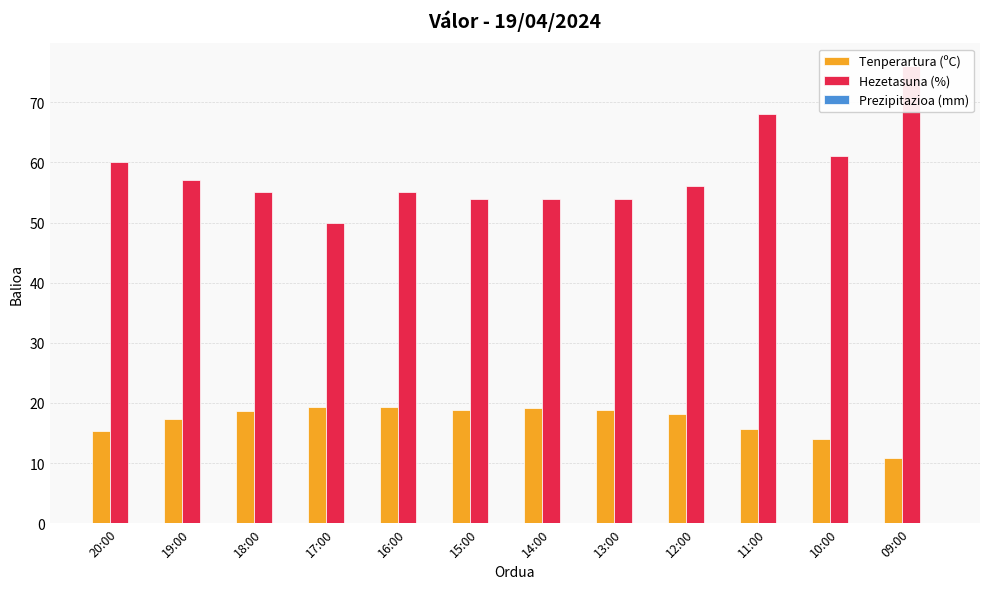

Reading left to right, extract all data points from this chart.

Tenperartura (ºC): 15.3	17.3	18.7	19.3	19.4	18.8	19.2	18.8	18.1	15.7	14.0	10.8
Hezetasuna (%): 60.0	57.0	55.0	50.0	55.0	54.0	54.0	54.0	56.0	68.0	61.0	76.0
Prezipitazioa (mm): 0.0	0.0	0.0	0.0	0.0	0.0	0.0	0.0	0.0	0.0	0.0	0.0